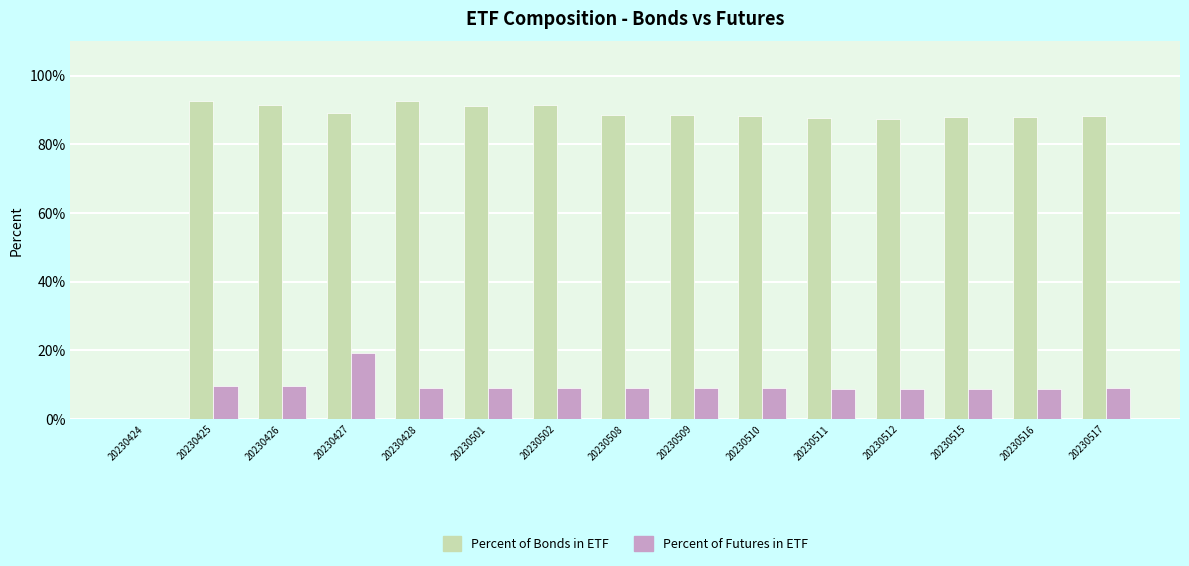

Rank the series by their maximum value, from highest to lowest.

Percent of Bonds in ETF, Percent of Futures in ETF